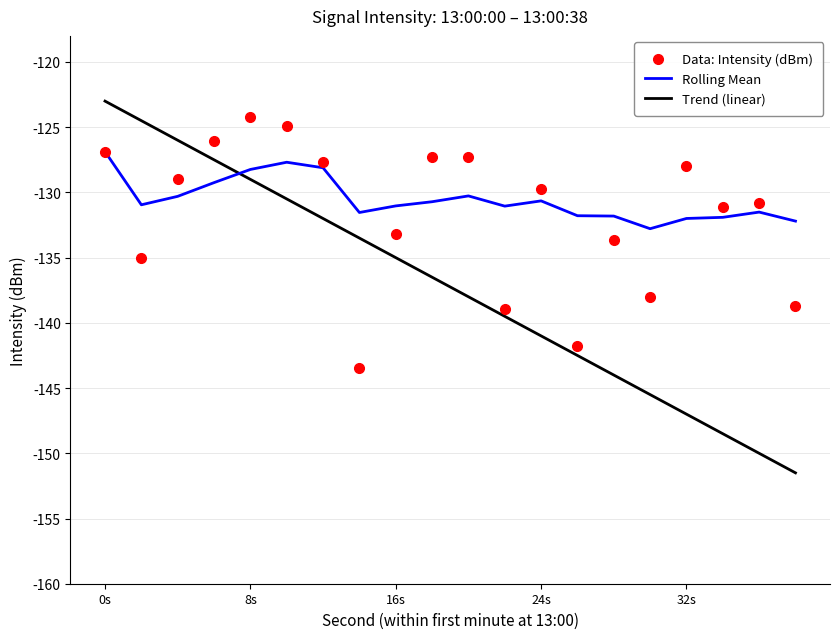

What is the maximum value for Data: Intensity (dBm)?

-124.2